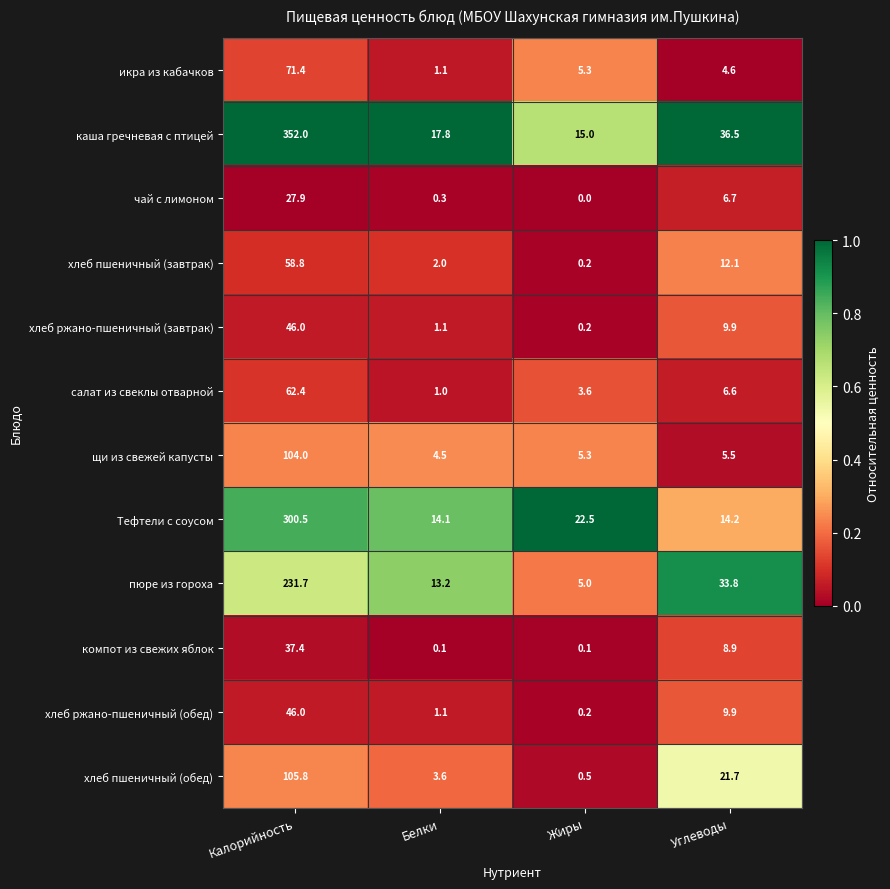

Is it true that чай с лимоном equals 6.7 at Углеводы?

True